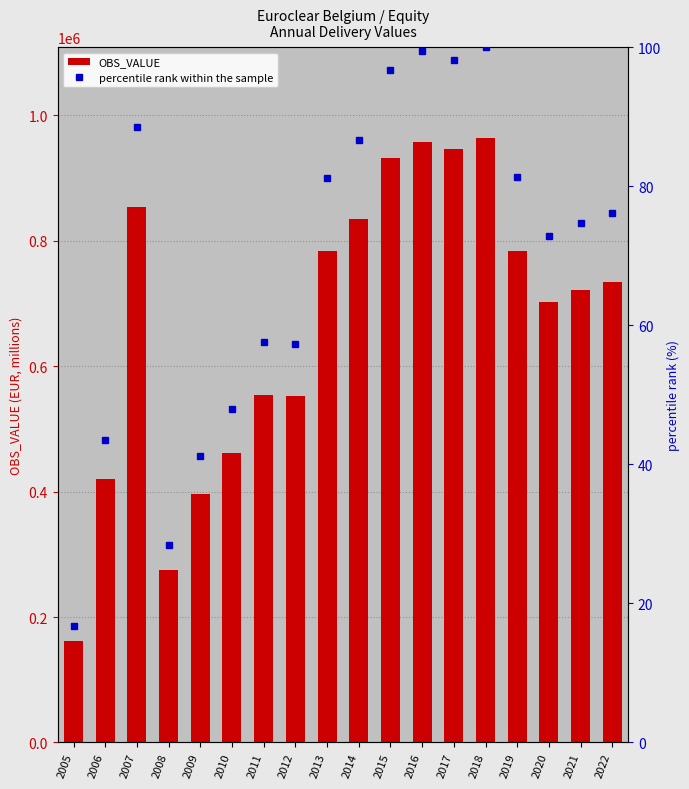

List the series in order of their overall mean, highest first.

OBS_VALUE, percentile rank within the sample